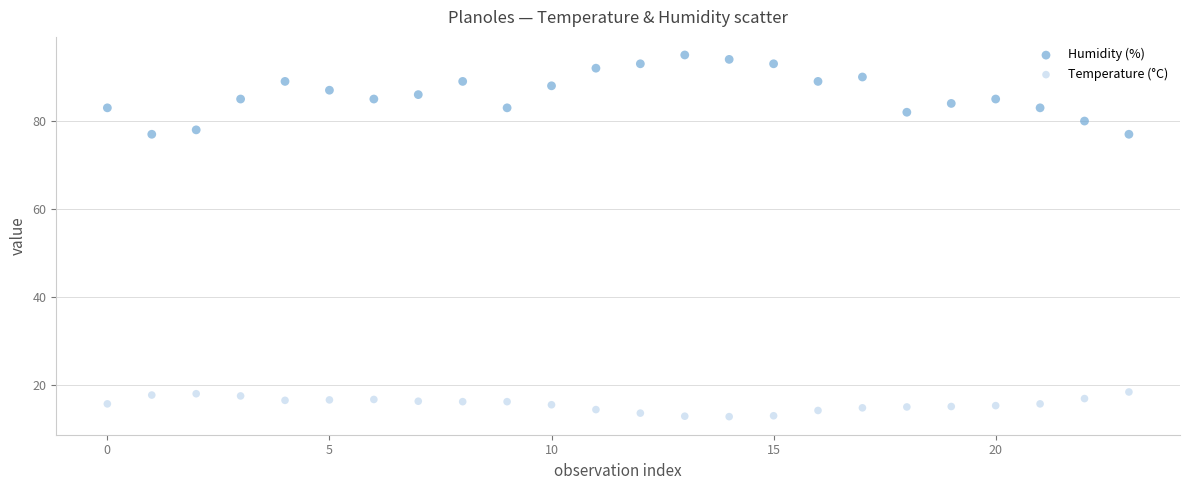

Which series contains the highest Y value?

Humidity (%)